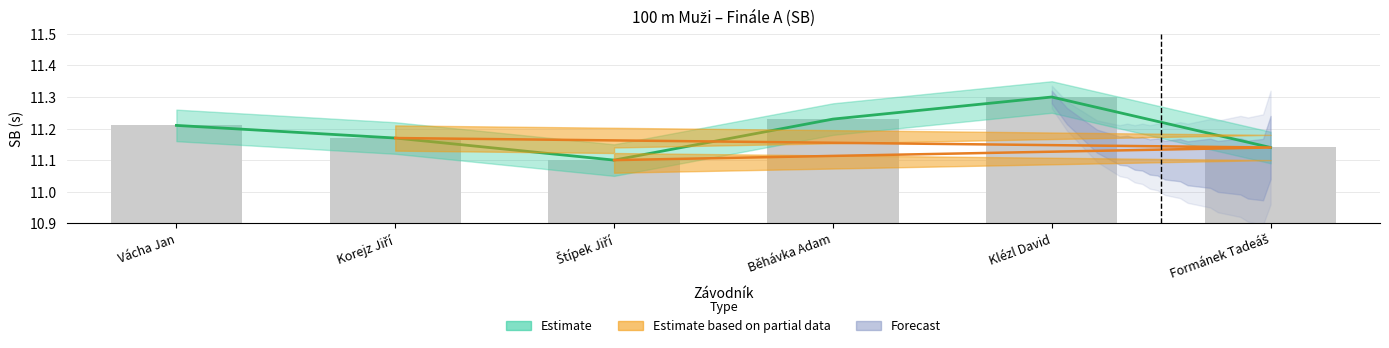

Does the chart contain any negative values?

No